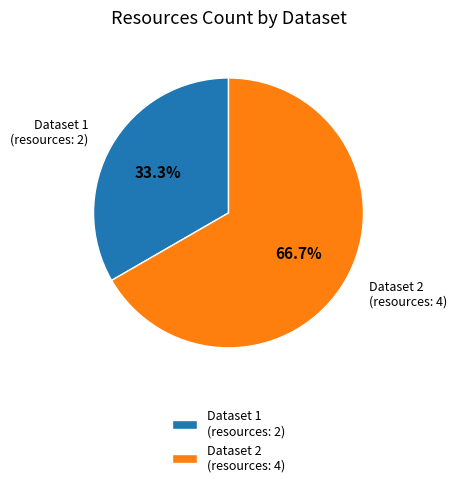

Which slice is the largest?

Dataset 2 (resources: 4)